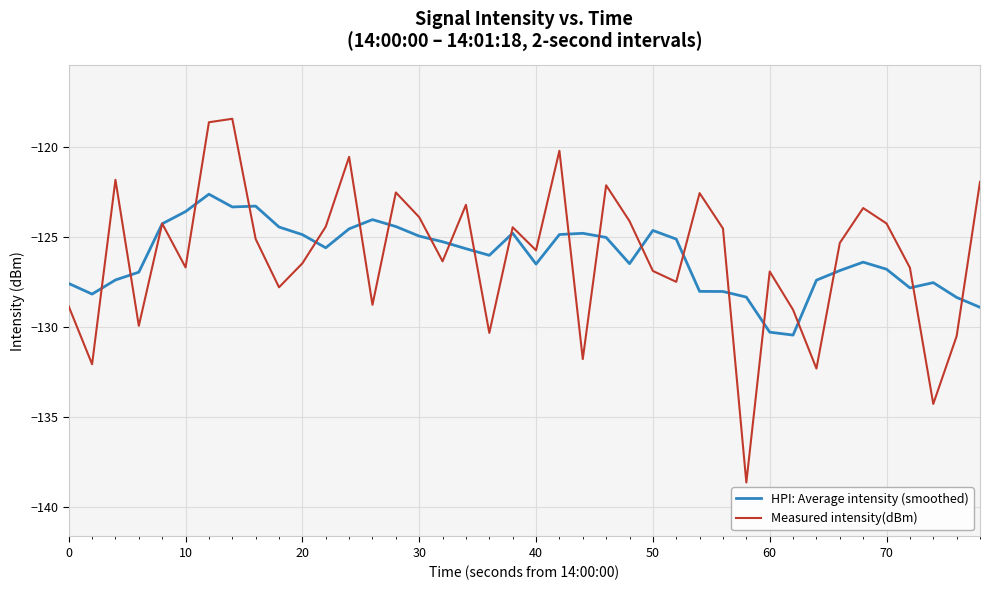

Which series has the largest range (max minus min)?

Measured intensity(dBm)